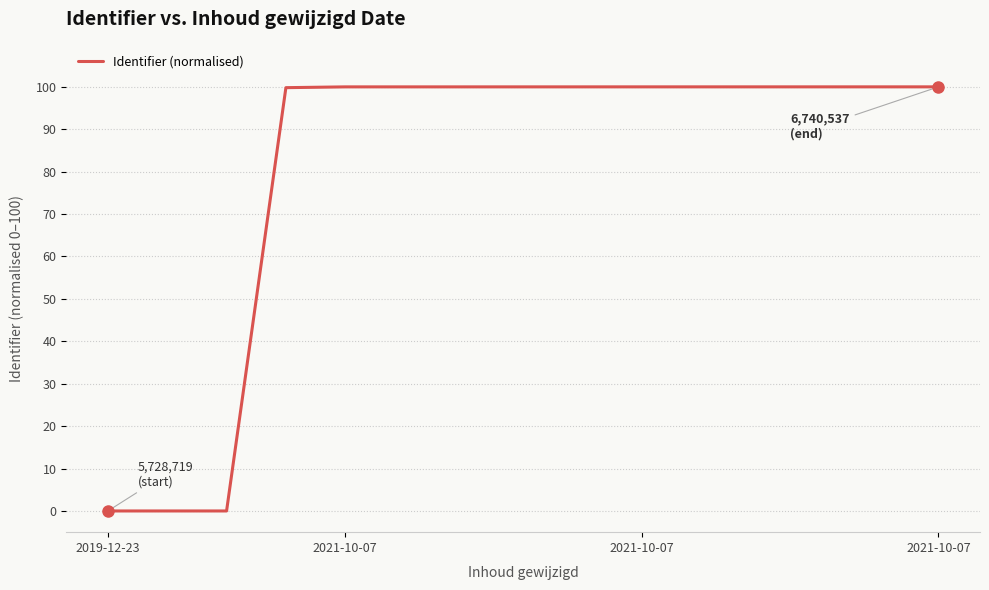

What is the maximum value shown in the chart?

100.0